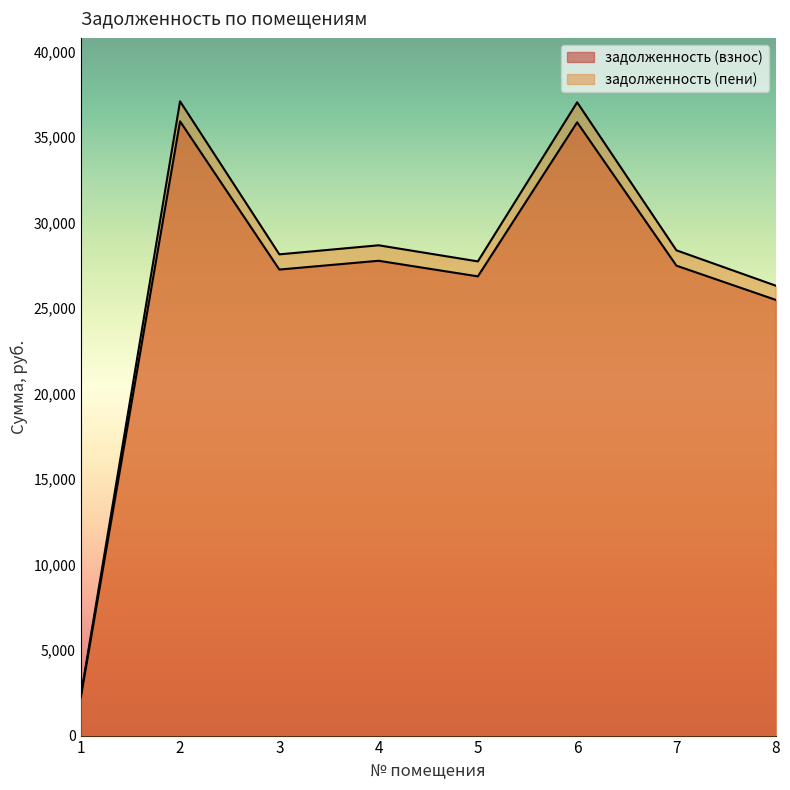

What is the difference between the second highest and minimum values in the задолженность (пени) series?

34714.0